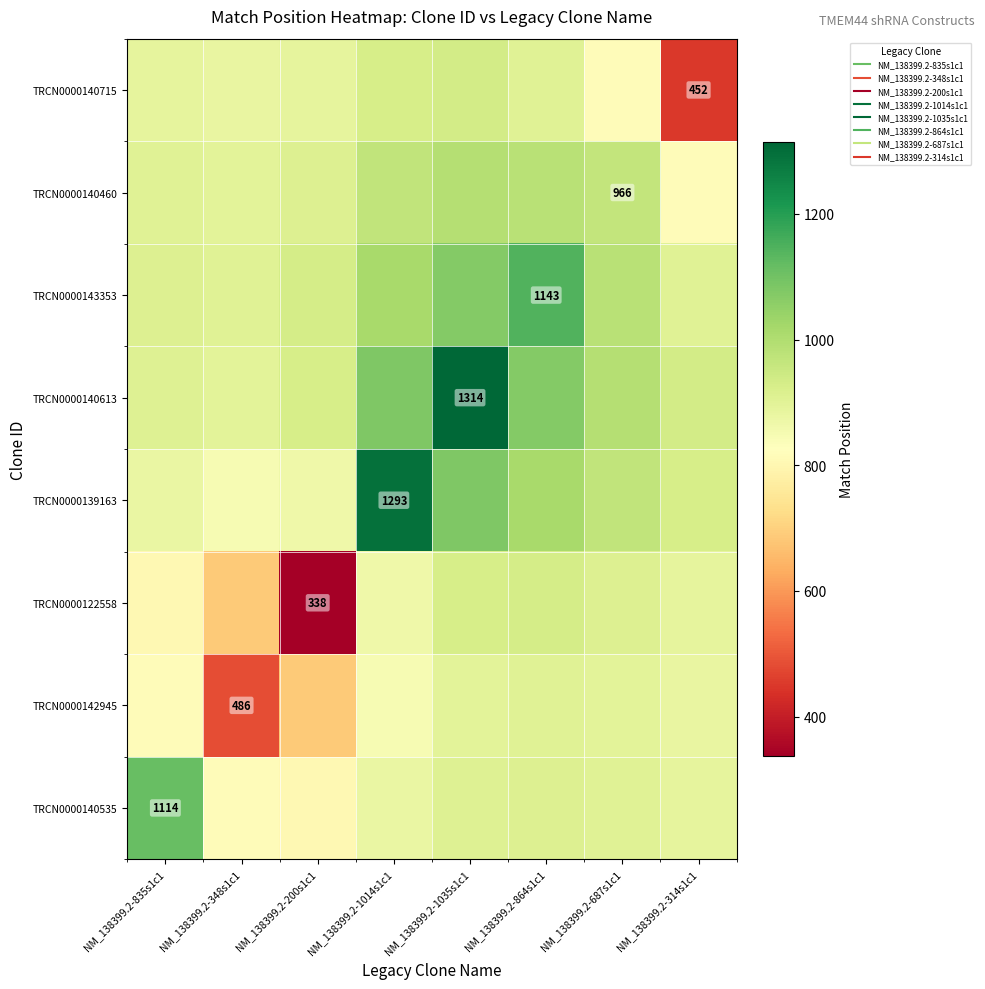

At how many categories does at least one series exceed 1008?

4